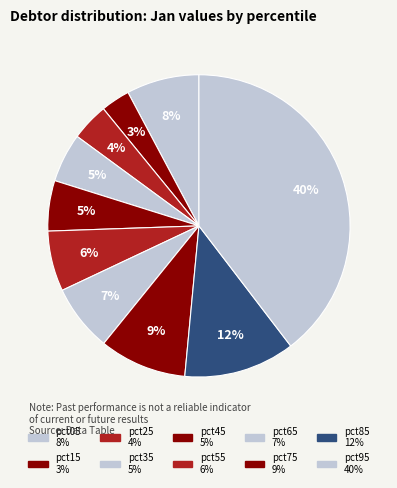

True or false: pct25 accounts for 4% of the total.

True